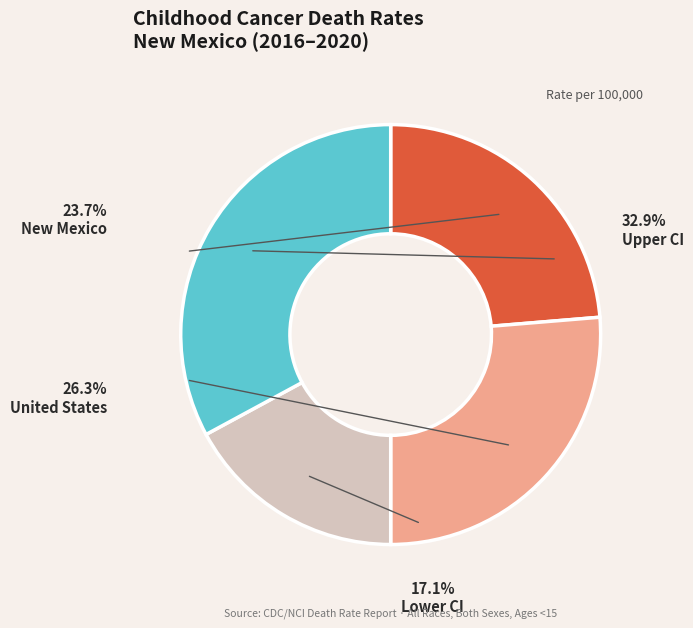

To the nearest percent, what portion does New Mexico represent?

24%